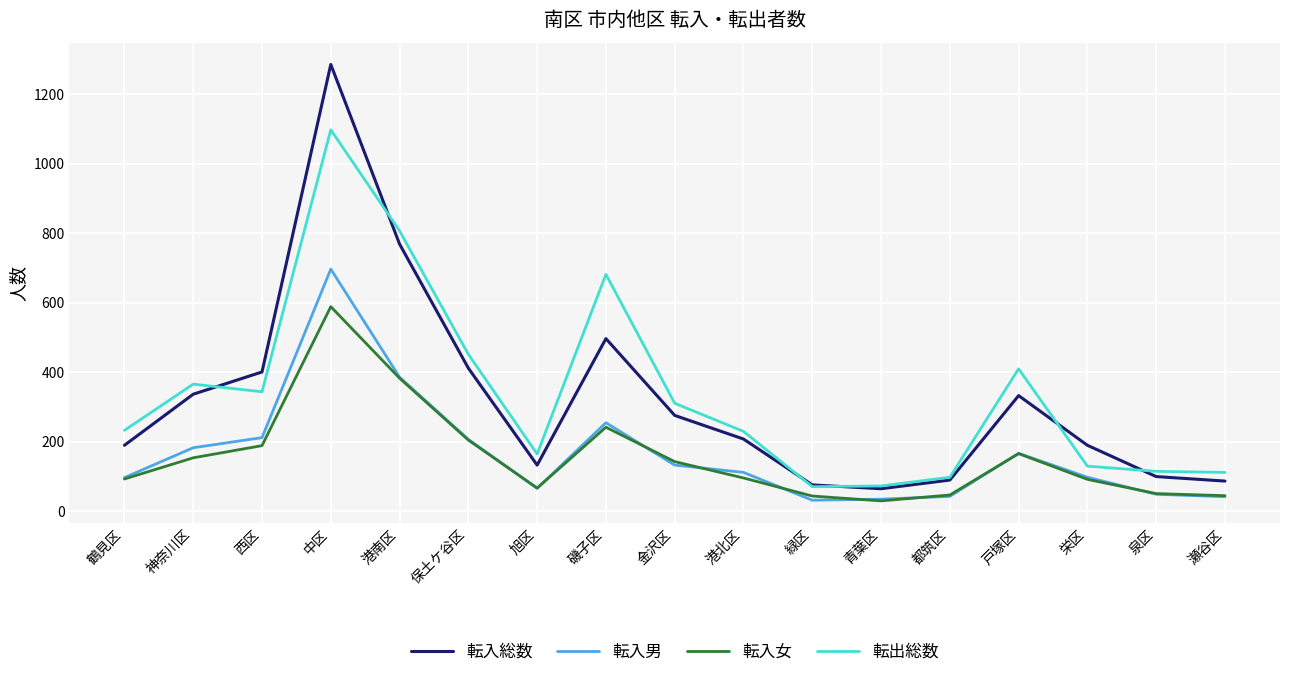

What is the approximate value of 転入男 at 都筑区, to the nearest 50?

50